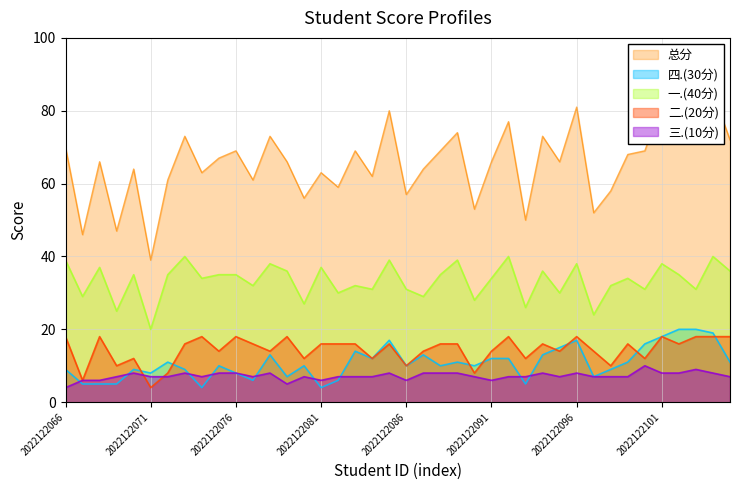

How many interior local peaks does the 二.(20分) series have?

11